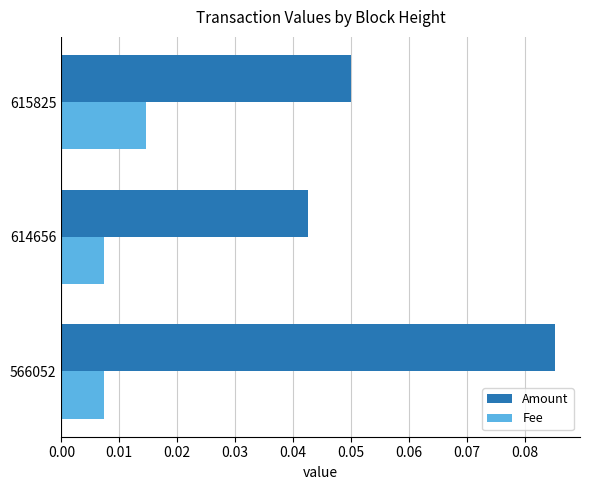

What are all the series names shown in the legend?

Amount, Fee